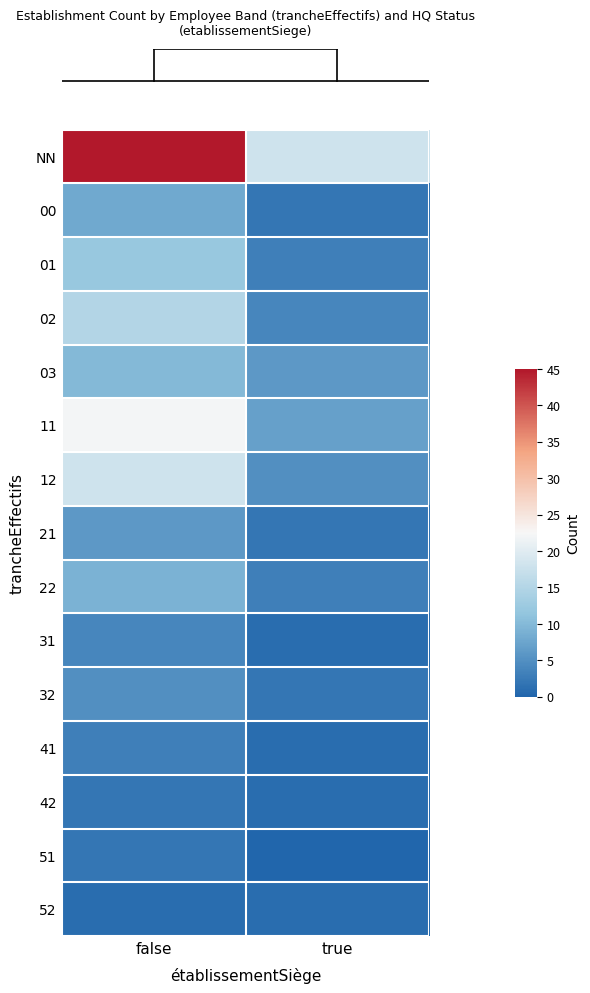

What is the total value across all series at false?

162